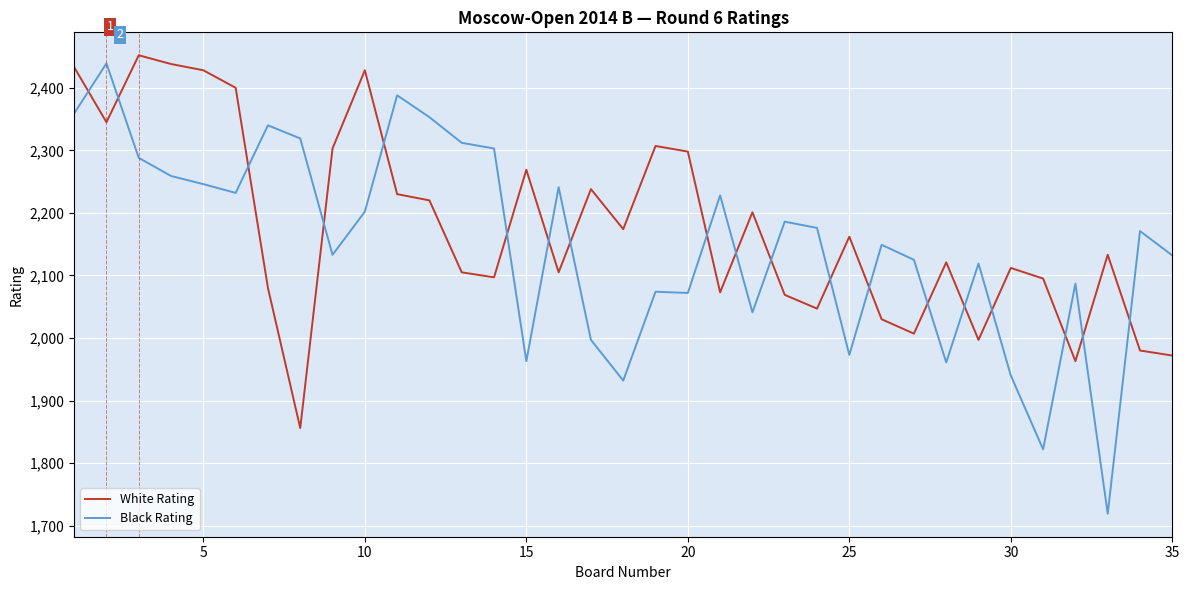

What is the highest value of the White Rating series?

2452